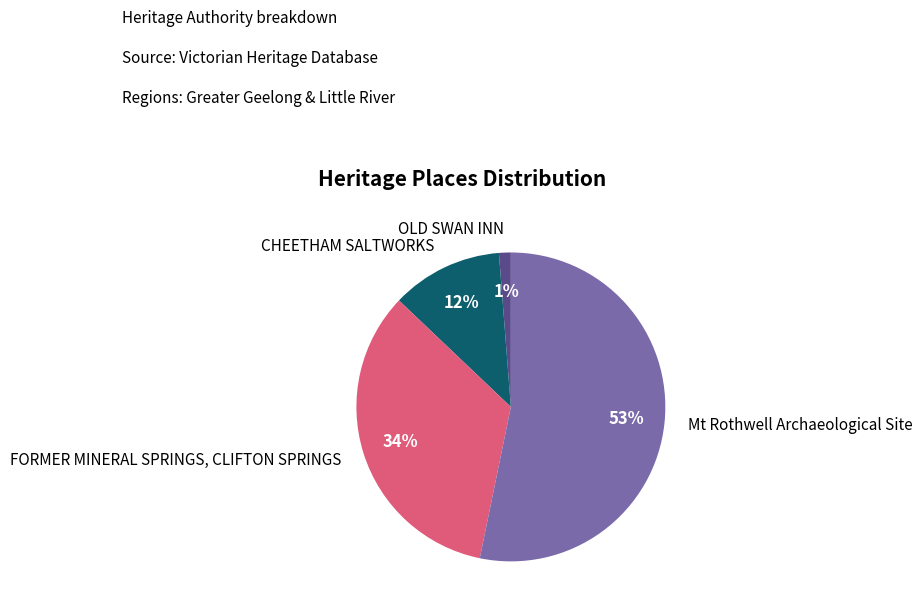

Does any single category account for the majority?

Yes